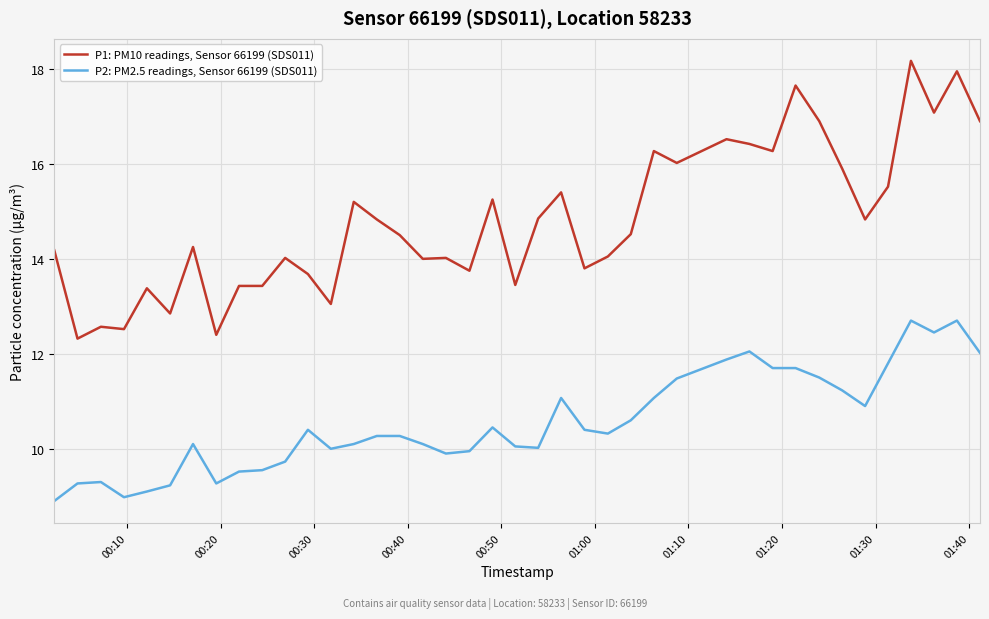

What is the greatest value displayed?

18.2